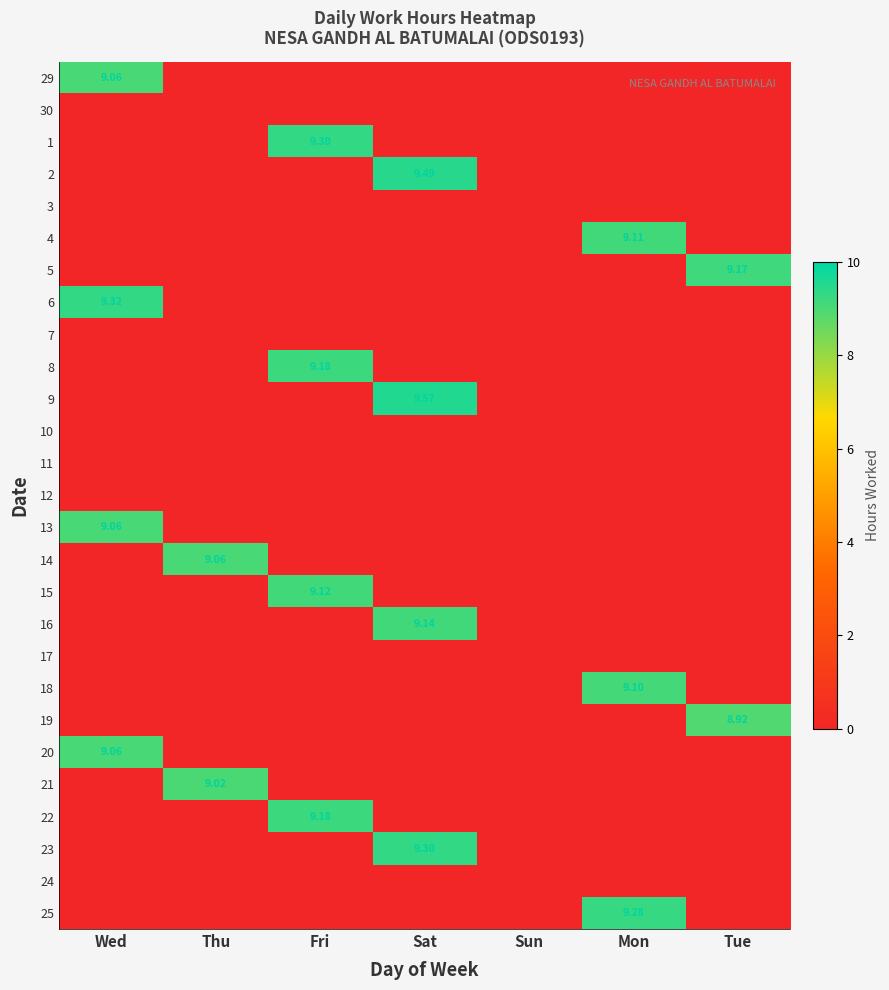

Count the number of categories in the chart.

7